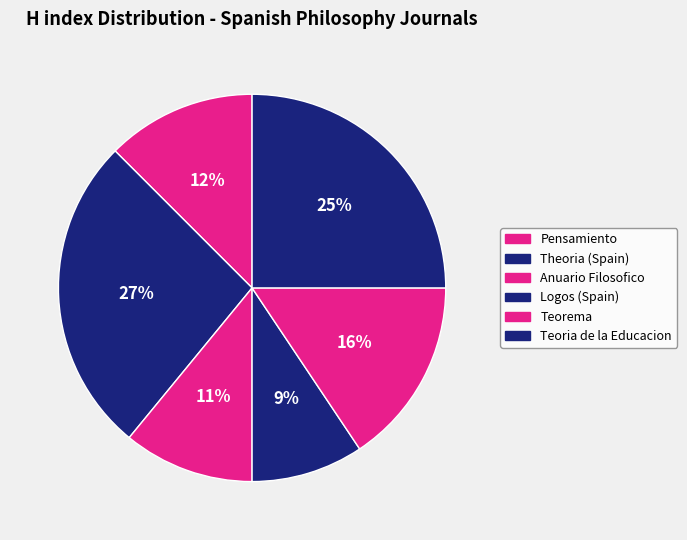

To the nearest percent, what is the average slice percentage?

17%